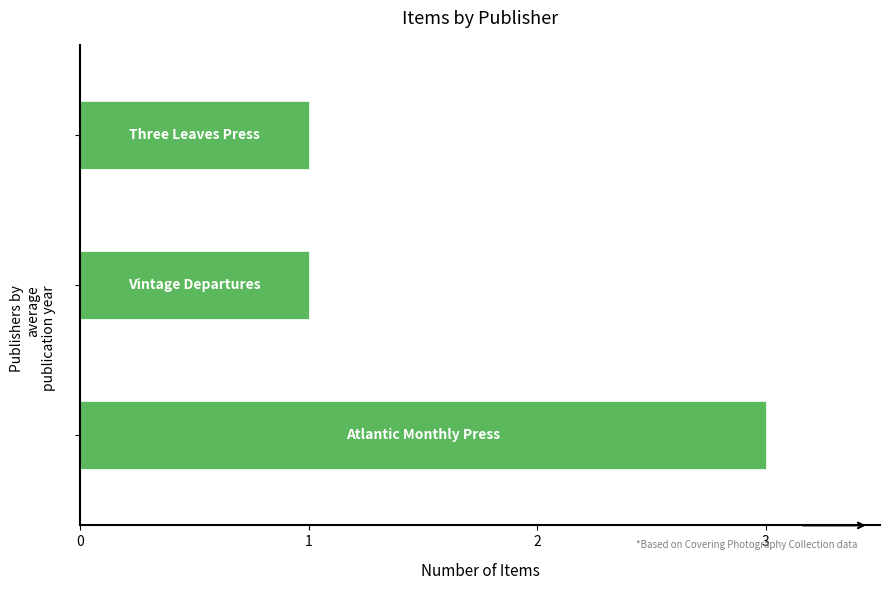

What is the greatest value displayed?

3